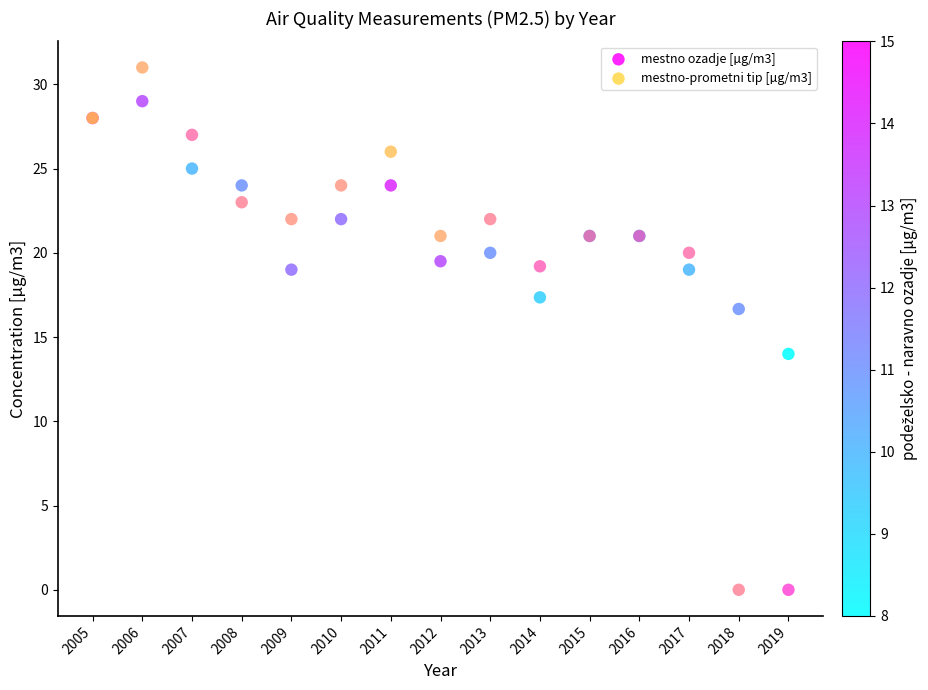

Which series has the largest Y range (max minus min)?

mestno-prometni tip [µg/m3]